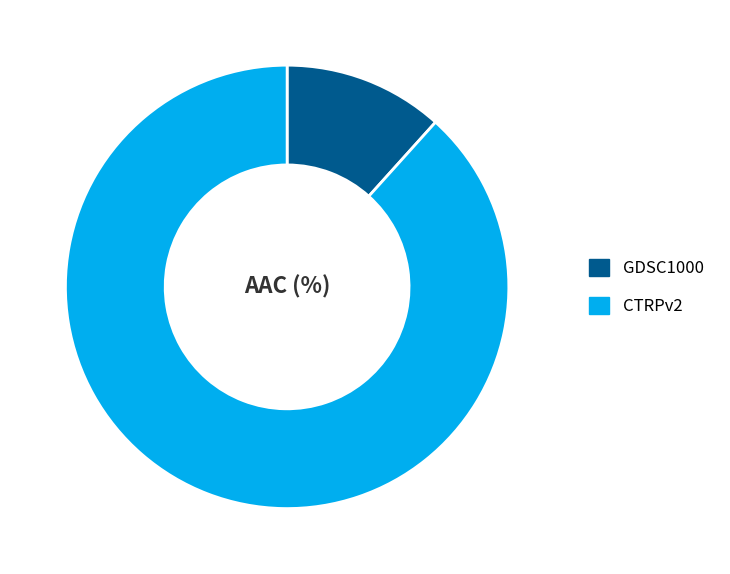

Combined, do GDSC1000 and CTRPv2 account for over 50%?

Yes